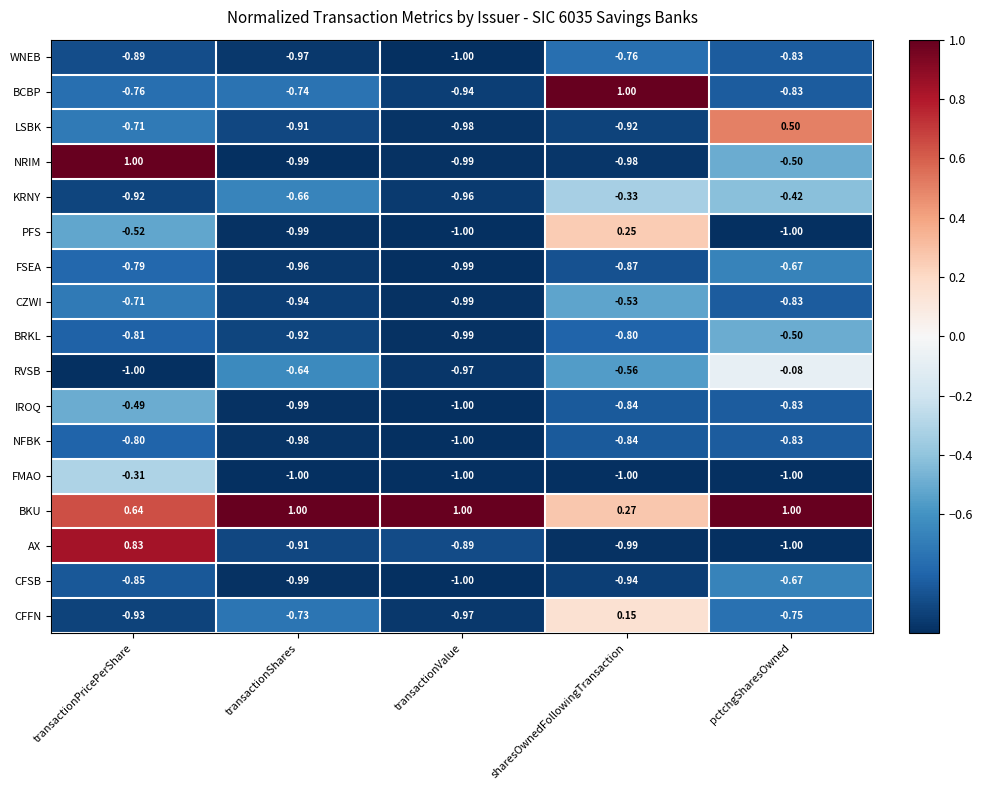

Where is WNEB nearest to the value 0?

sharesOwnedFollowingTransaction